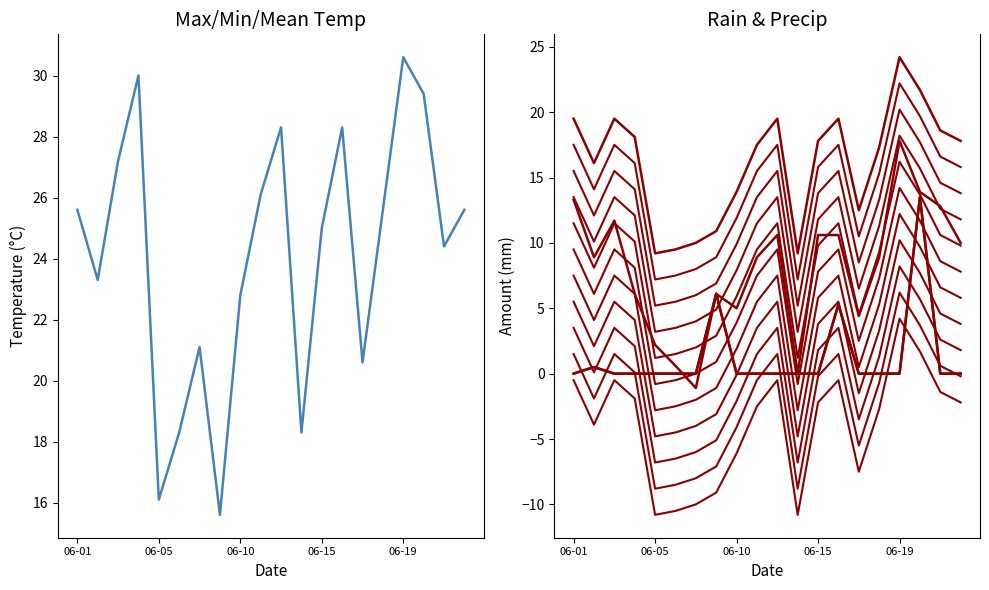

List the series in order of their peak value, highest first.

Max Temp (°C), Mean Temp (°C), Min Temp (°C), Total Rain (mm), Total Precip (mm)